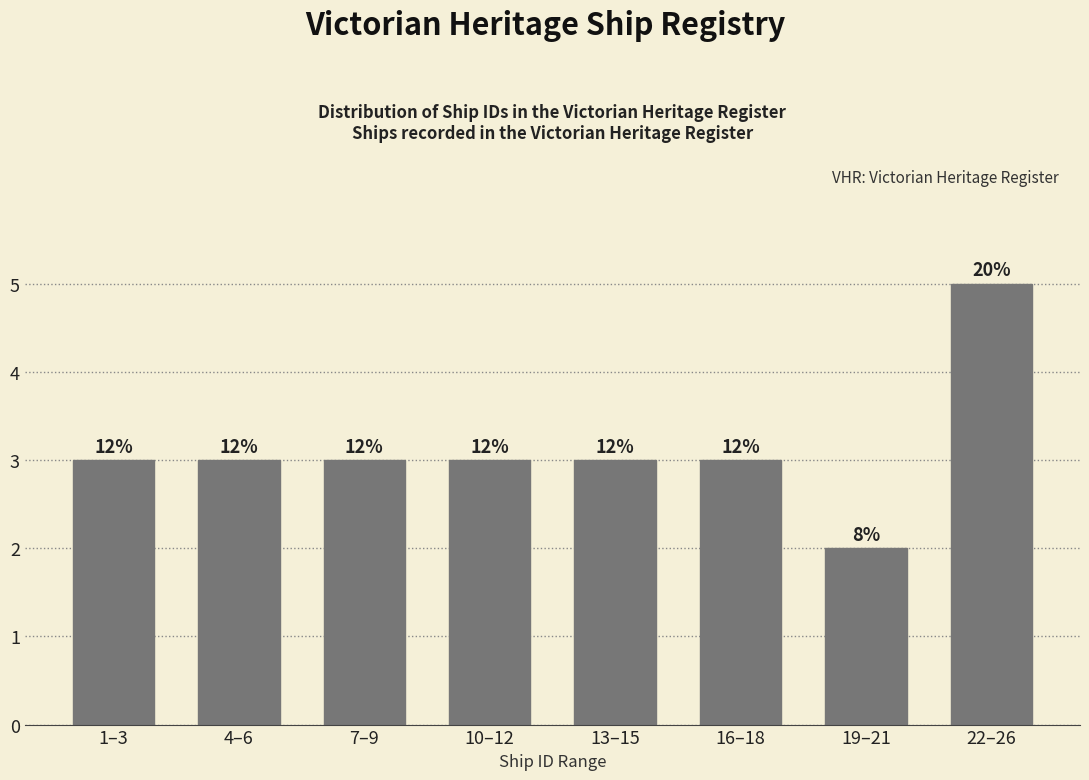

Are the bars horizontal?

No